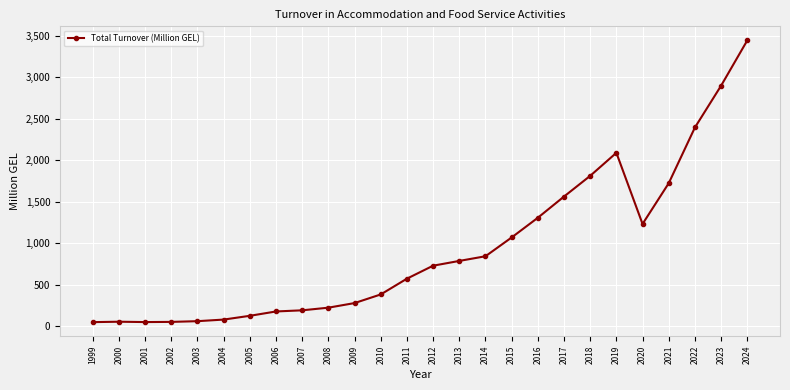

Does the chart display data point markers on the line(s)?

Yes